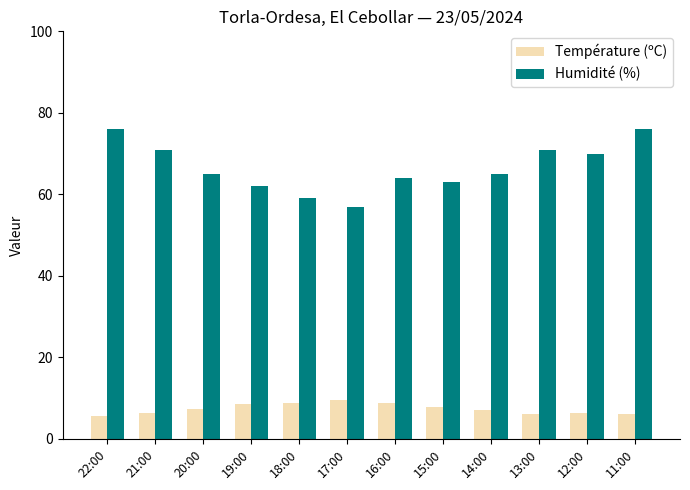

Which series has the largest total across all categories?

Humidité (%)